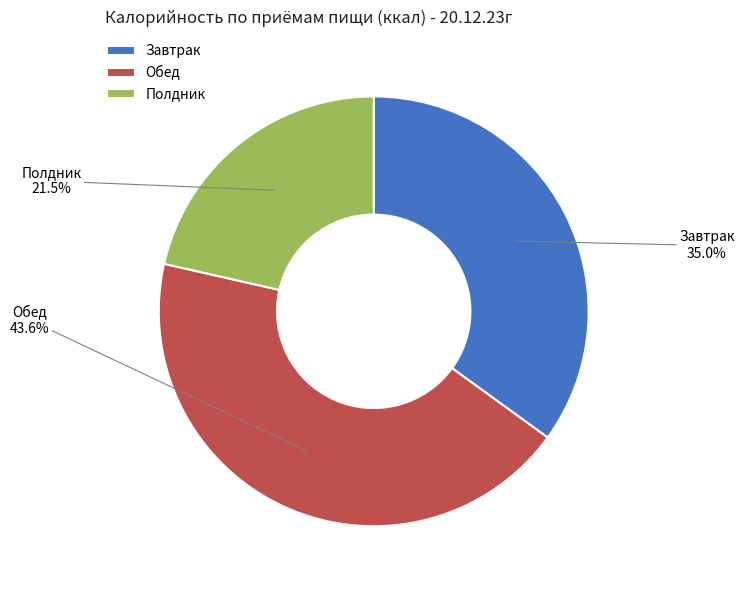

Is the sum of Обед and Завтрак greater than half?

Yes